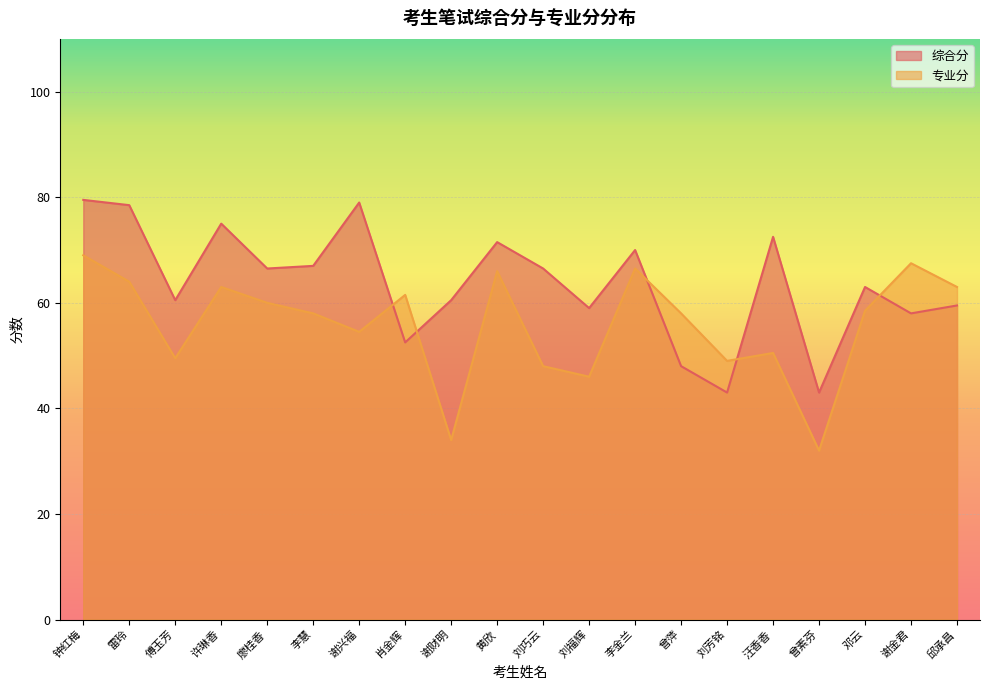

What is the label of the 1st point from the right?

邱承昌